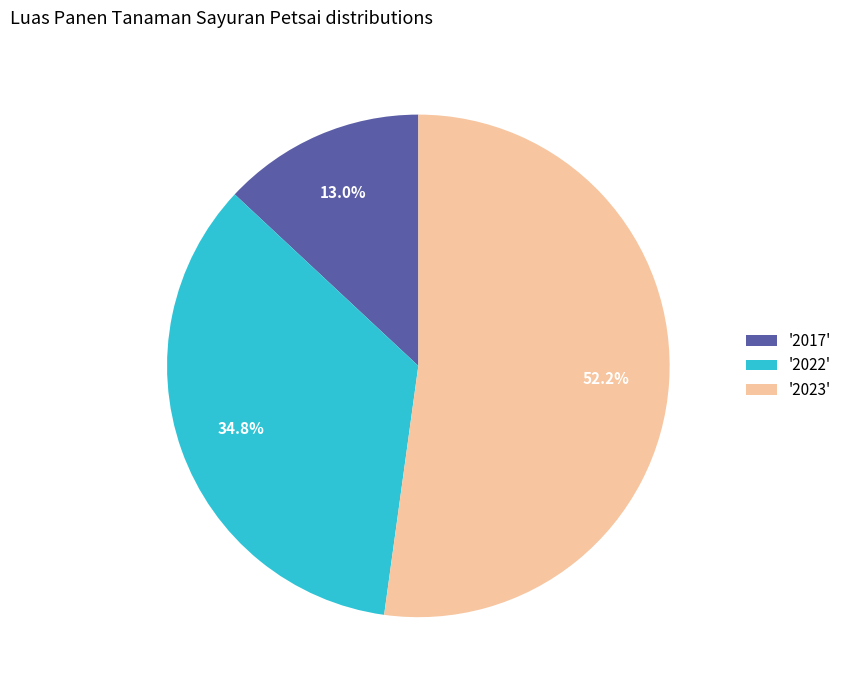

Is there any slice that represents more than half of the pie?

Yes